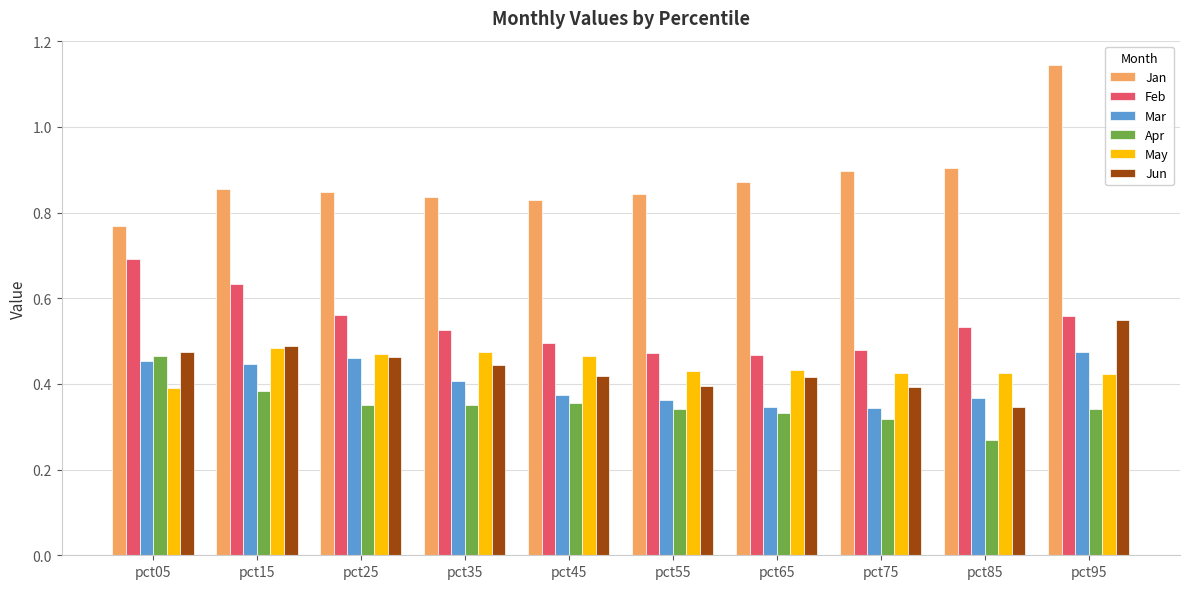

The value of Jun at pct95 is 0.8. True or false?

False